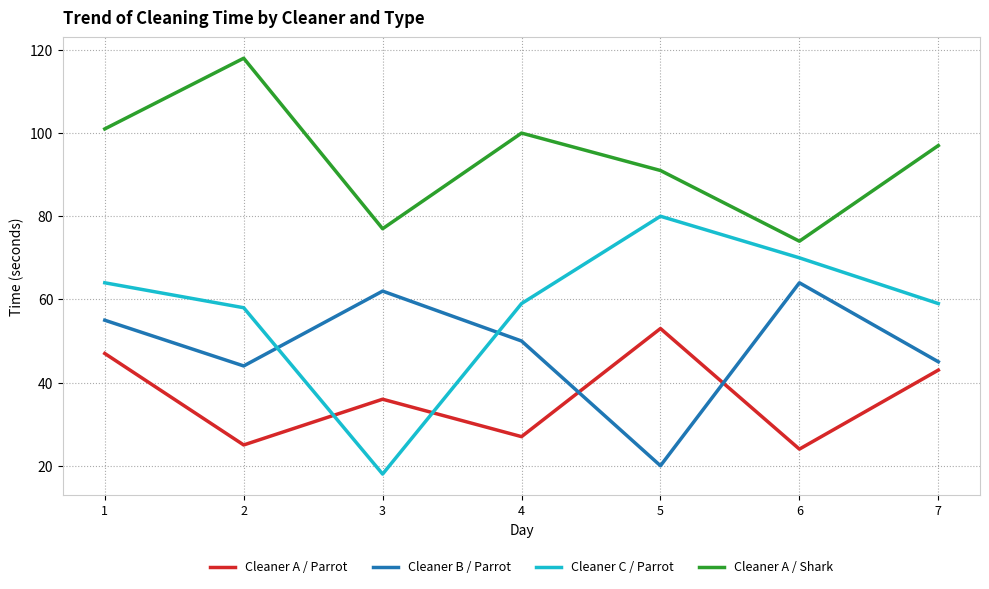

Which series has the widest spread of values?

Cleaner C / Parrot